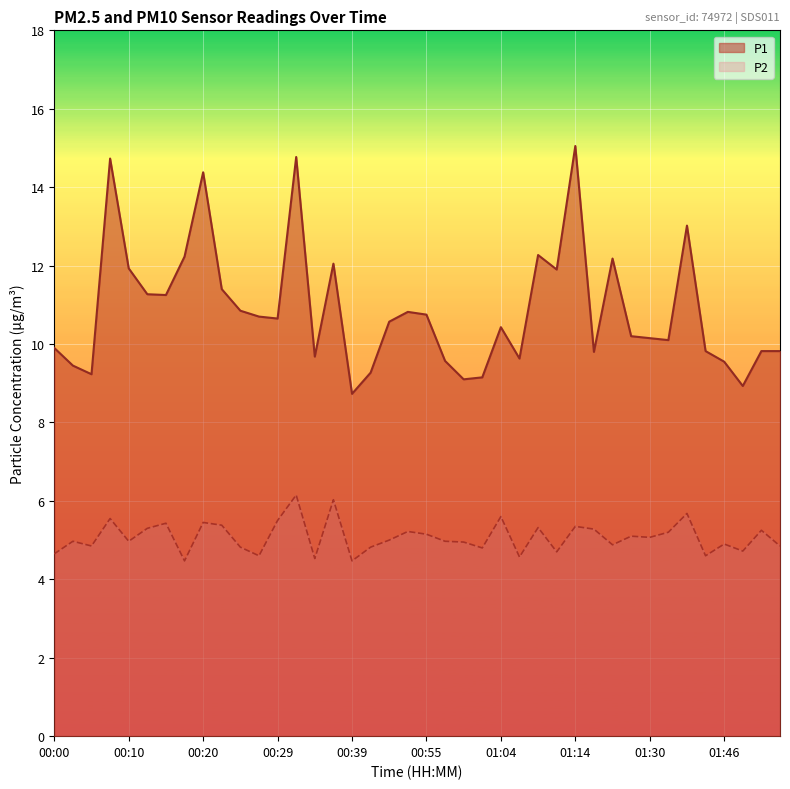

How many data points does each series have?

40